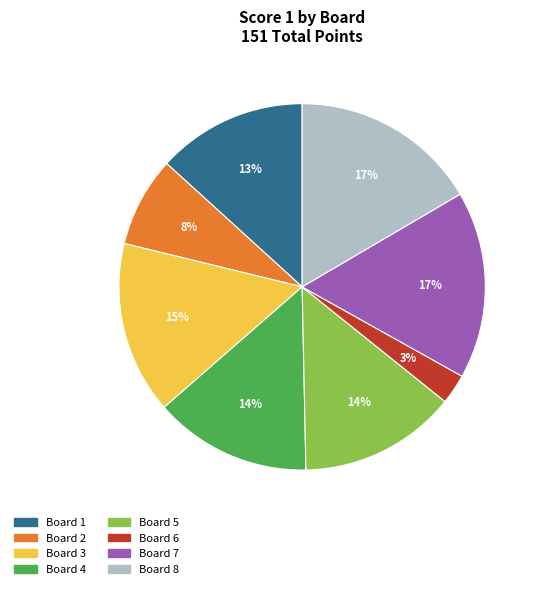

To the nearest percent, what portion does Board 8 represent?

17%